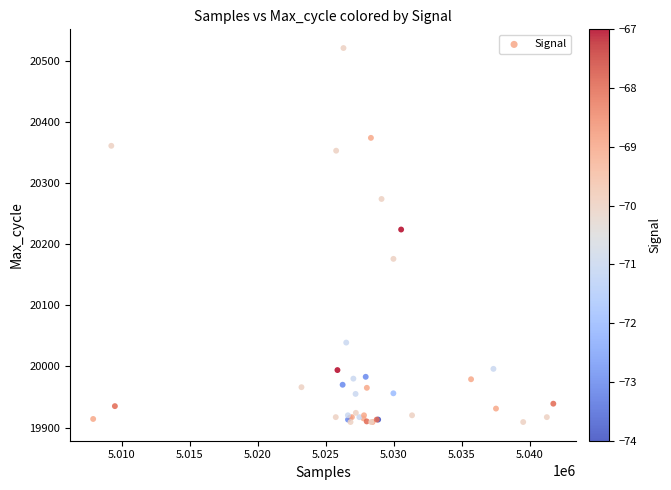

What Y value in the scatter plot is closest to 20215?

20224